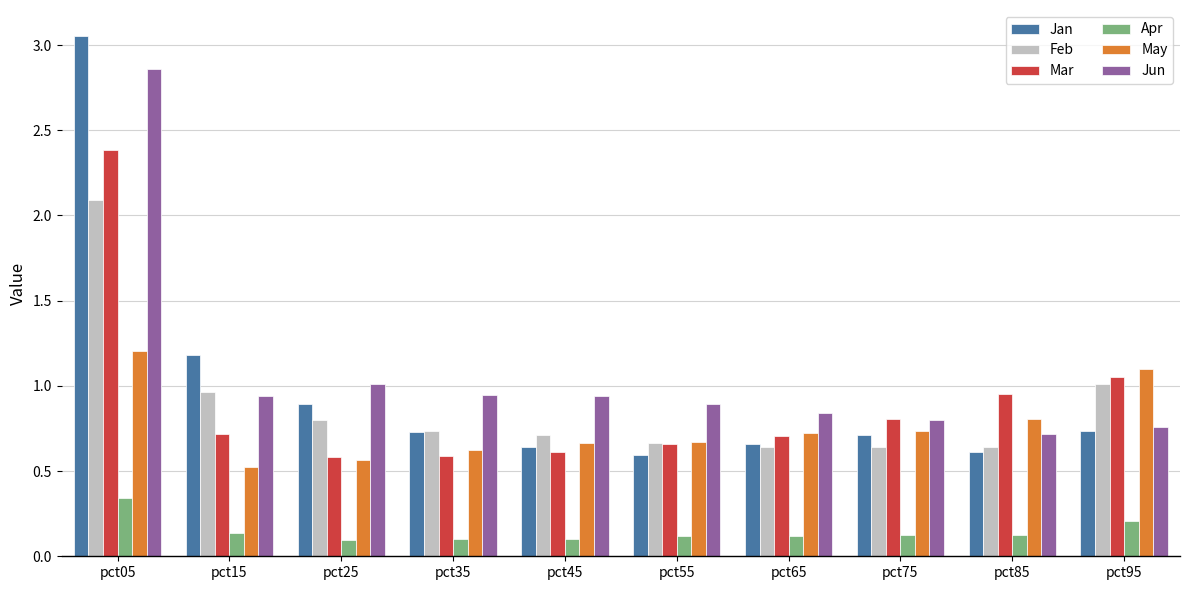

Does the chart contain stacked bars?

No